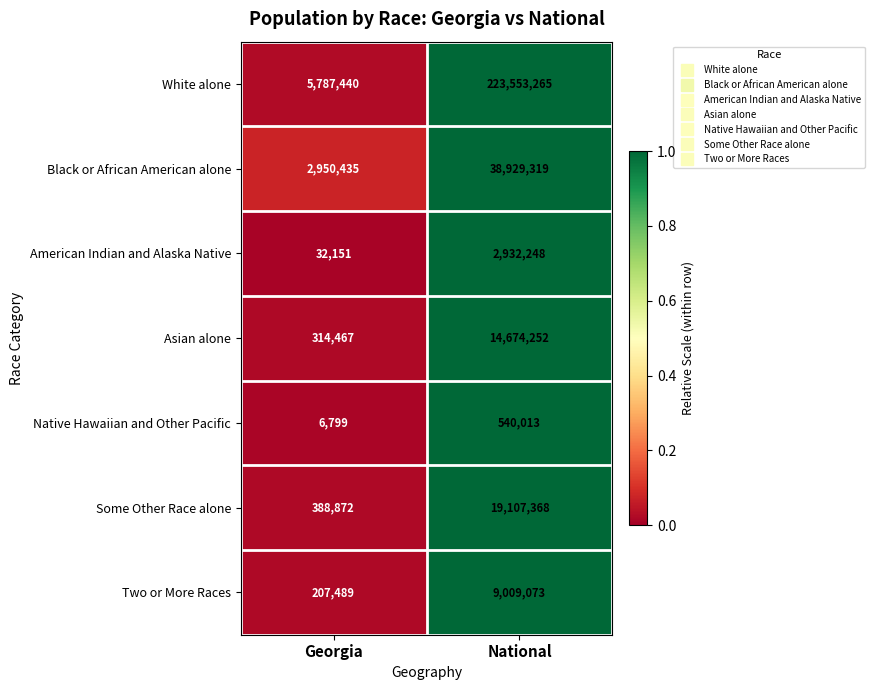

The value of White alone at National is 400860807. True or false?

False